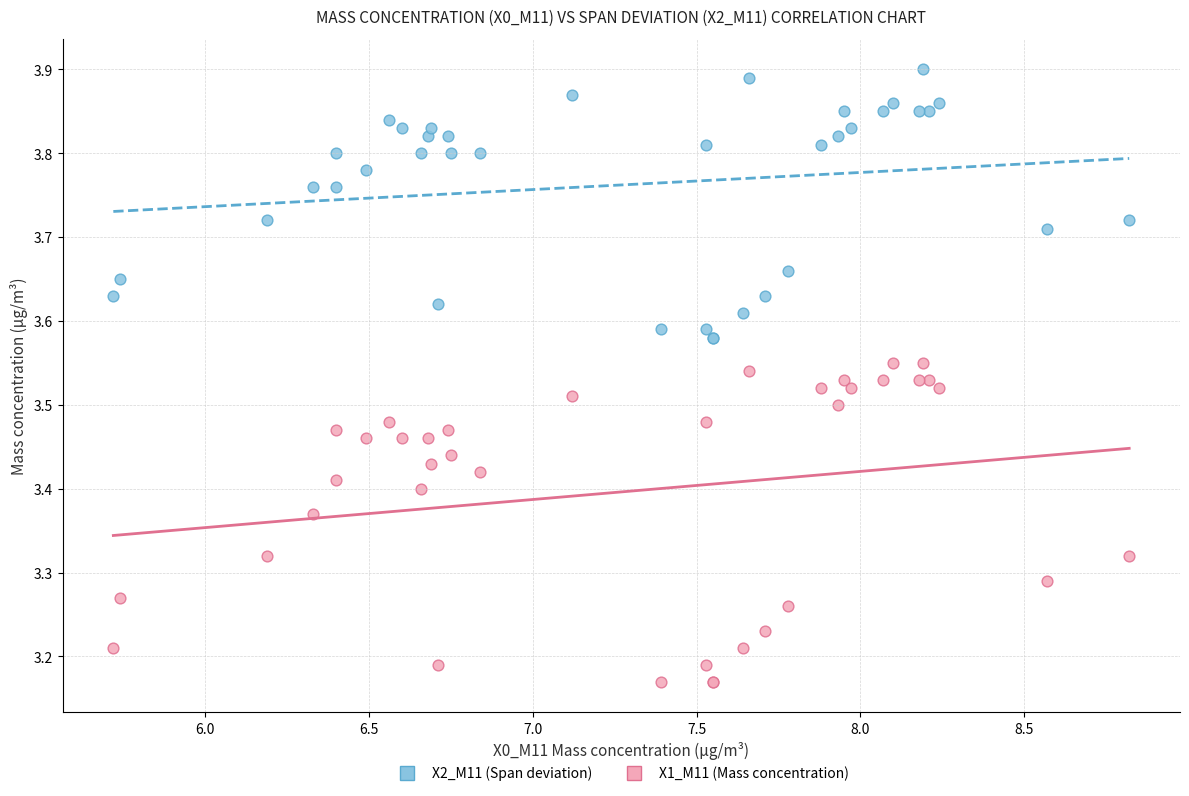

What are all the series names shown in the legend?

X2_M11 (Span deviation), X1_M11 (Mass concentration)